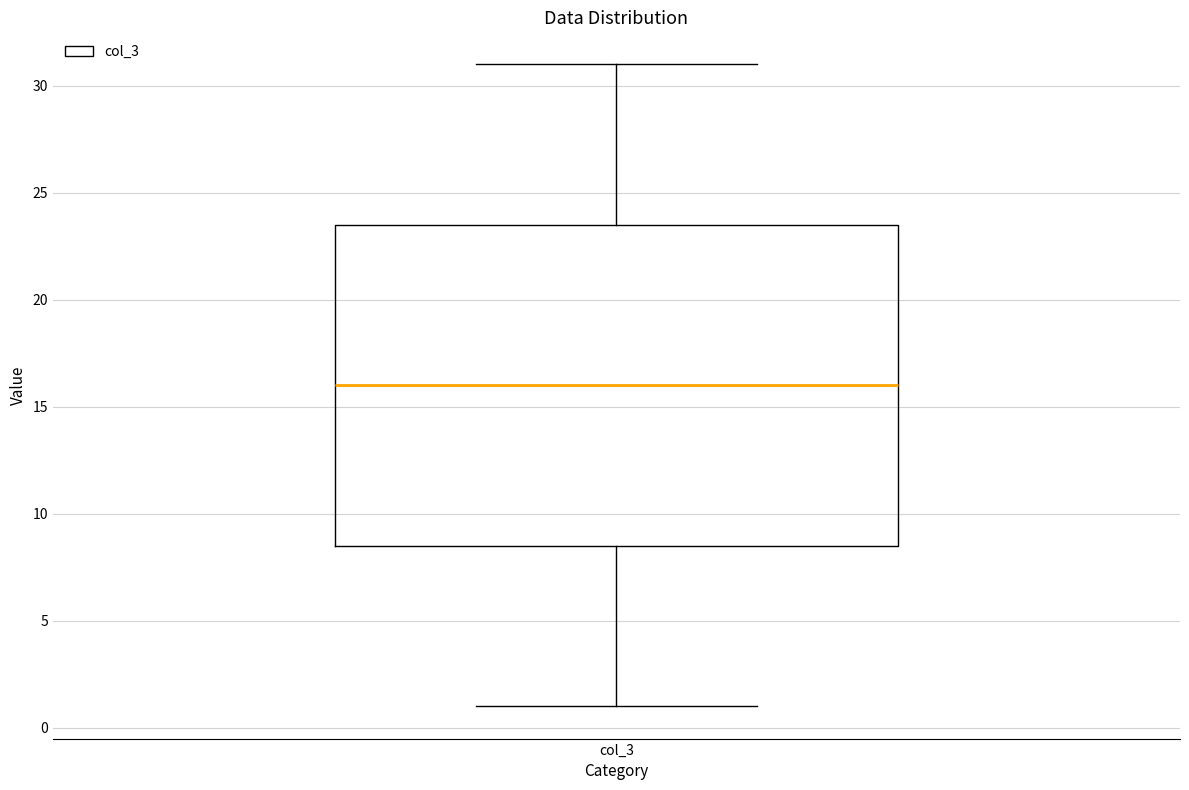

Read this box plot against the y-axis: the position of the median line, the range covered by the box, and the ends of both whiskers. The values are not printed on the chart, so give them approximately, as read against the axis.

median 16.0, box 8.5 to 23.5, whiskers 1.0 to 31.0